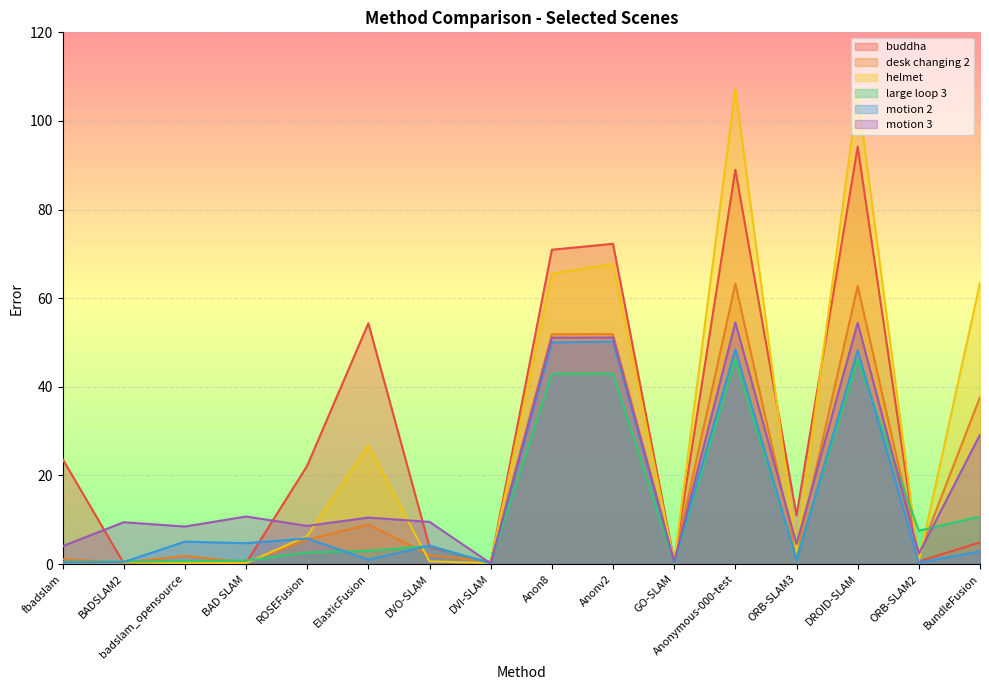

True or false: large loop 3 has more than 0 interior local peaks.

True